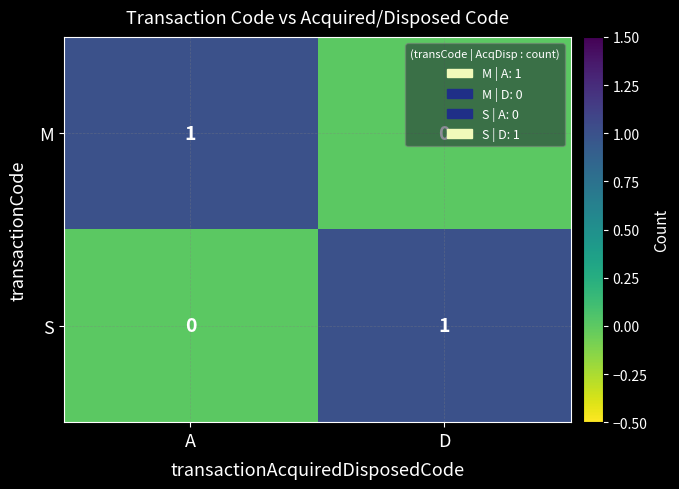

True or false: S has a value of -1 at A.

False